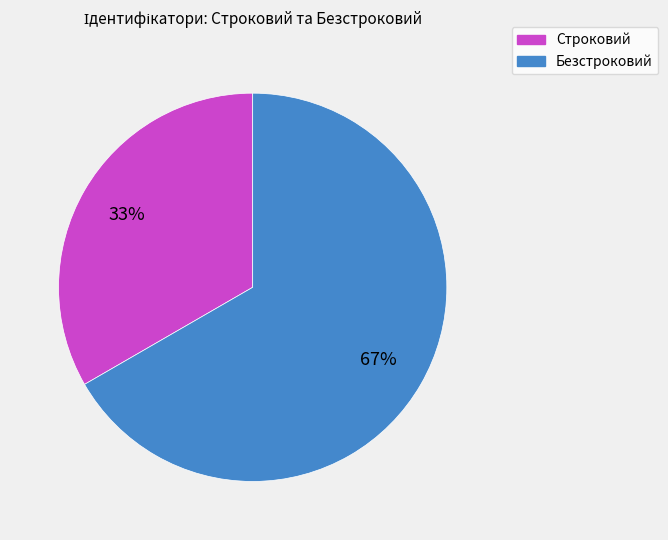

What is the largest slice in the pie chart?

Безстроковий